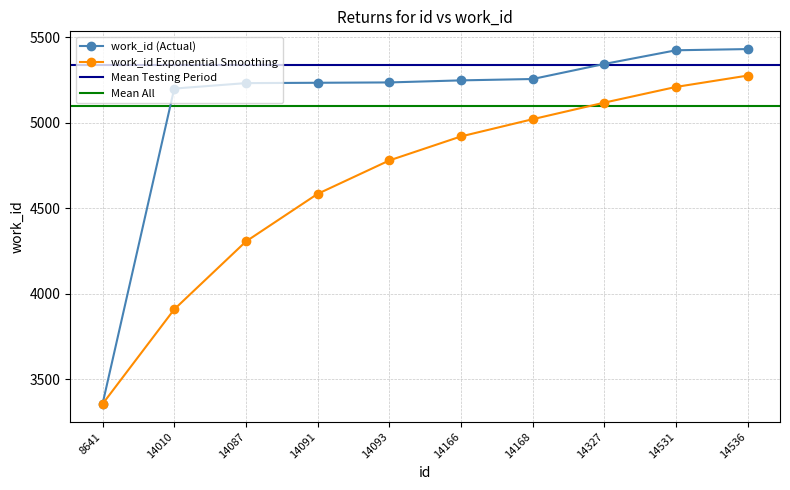

True or false: the data shows 5247 at 14166.

True